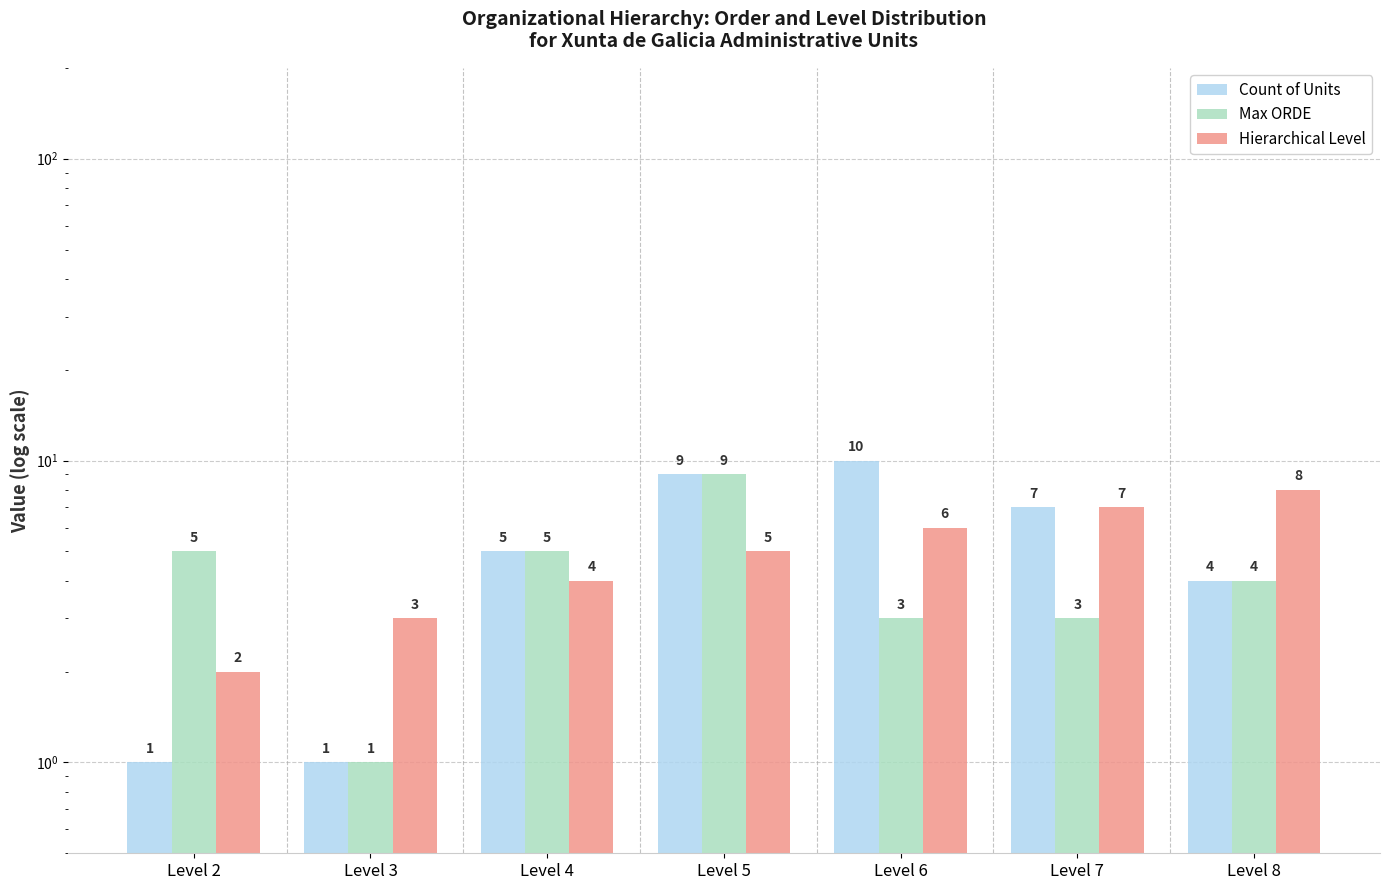

Reading right to left, extract all data points from this chart.

Count of Units: Level 8=4	Level 7=7	Level 6=10	Level 5=9	Level 4=5	Level 3=1	Level 2=1
Max ORDE: Level 8=4	Level 7=3	Level 6=3	Level 5=9	Level 4=5	Level 3=1	Level 2=5
Hierarchical Level: Level 8=8	Level 7=7	Level 6=6	Level 5=5	Level 4=4	Level 3=3	Level 2=2